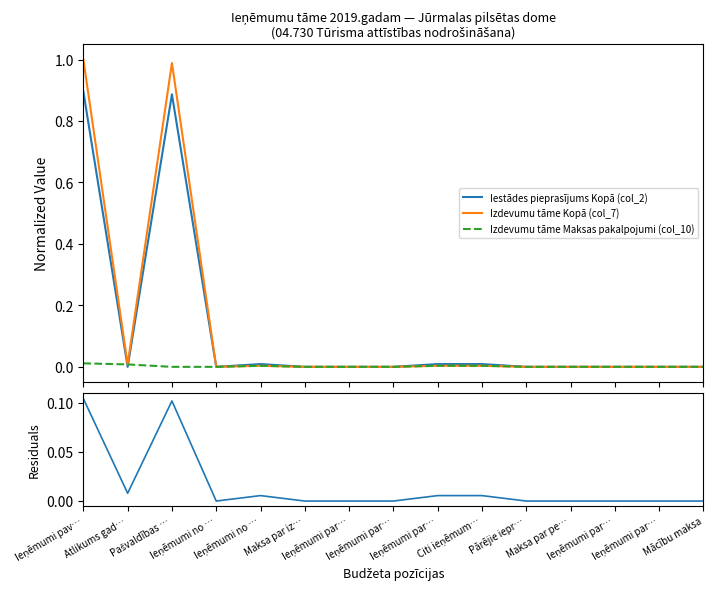

What is the maximum value shown in the chart?

1.0